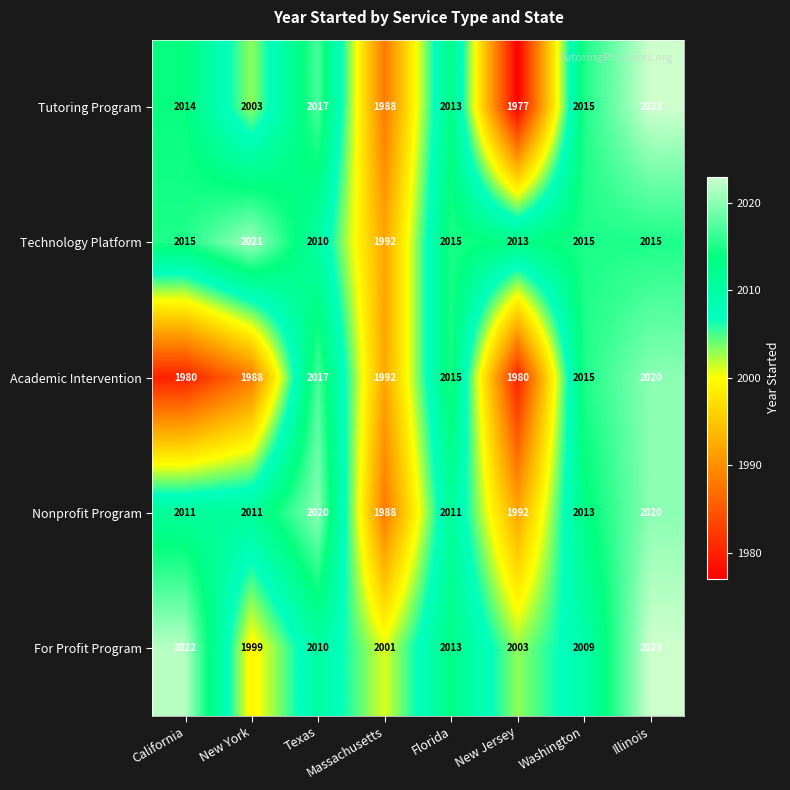

What is the total value across all series at New York?

10022